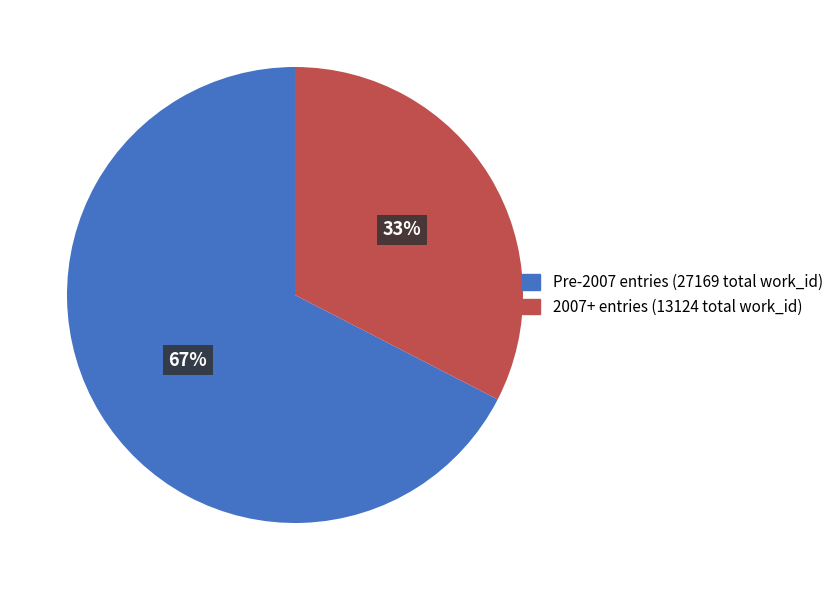

How many slices are in this pie chart?

2